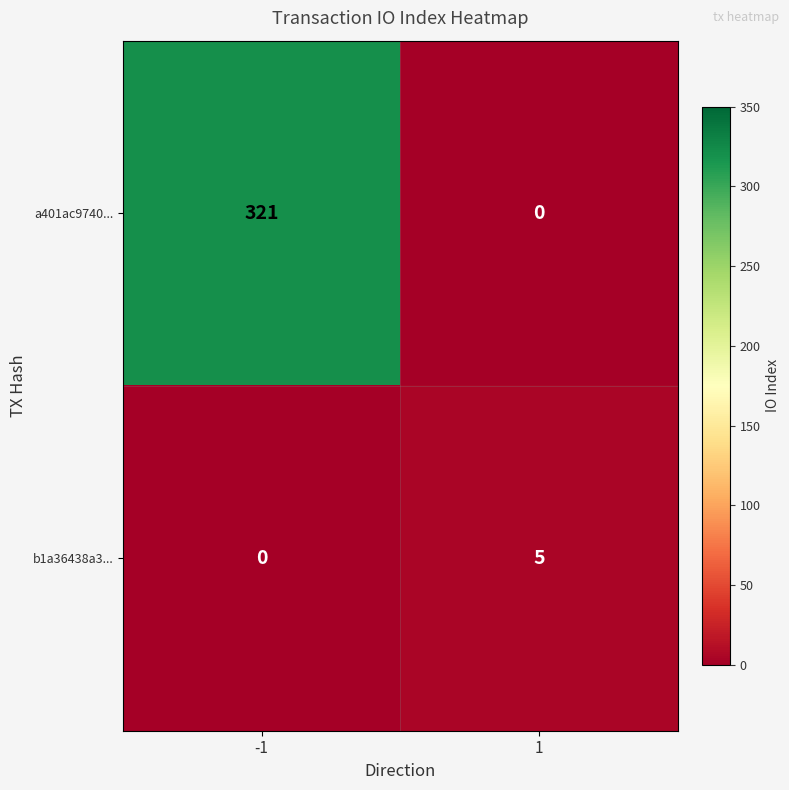

What value does the b1a36438a3... series have at 1?

5